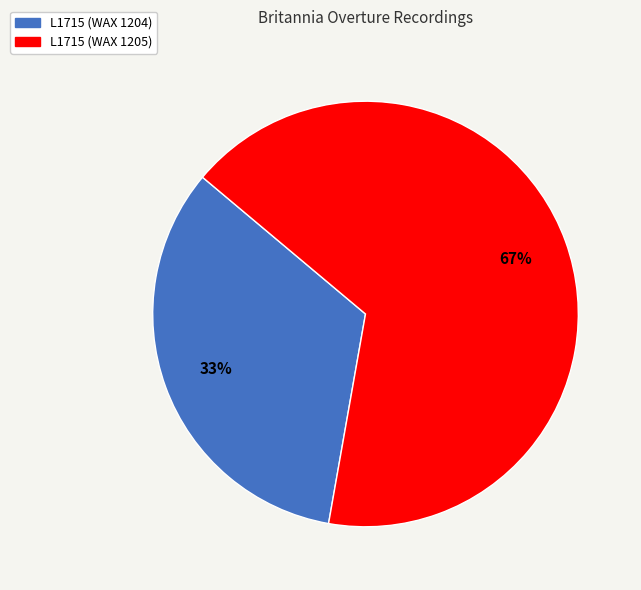

Does any single category account for the majority?

Yes